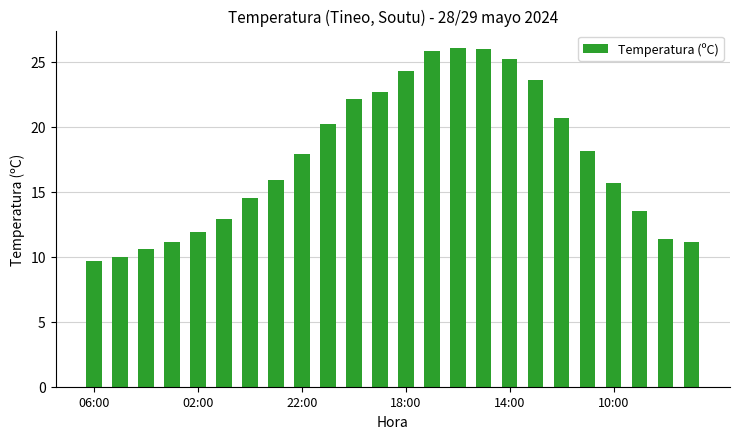

What is the value of the 19th bar from the left?

20.7